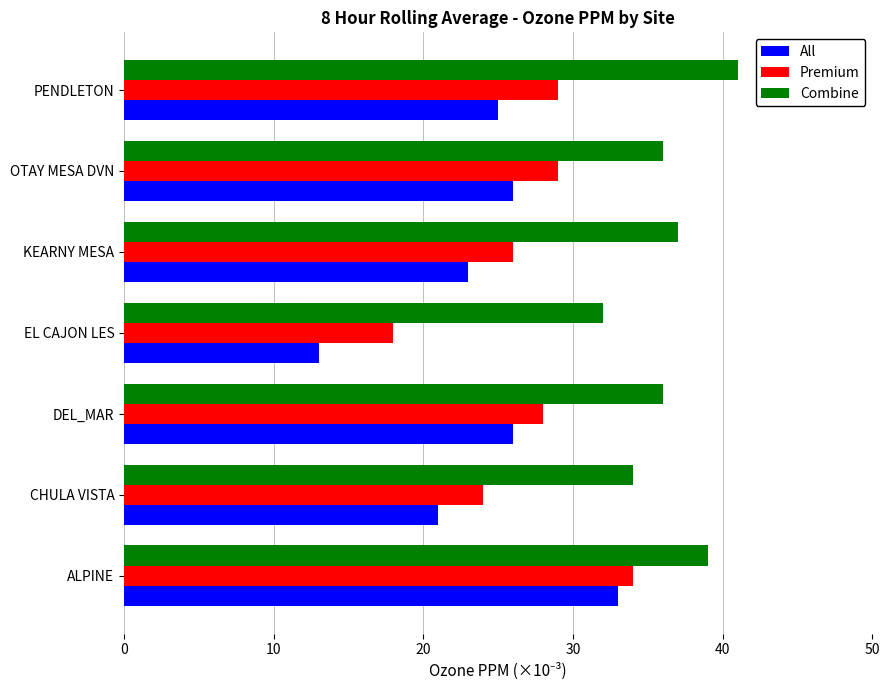

What is the maximum value shown in the chart?

41